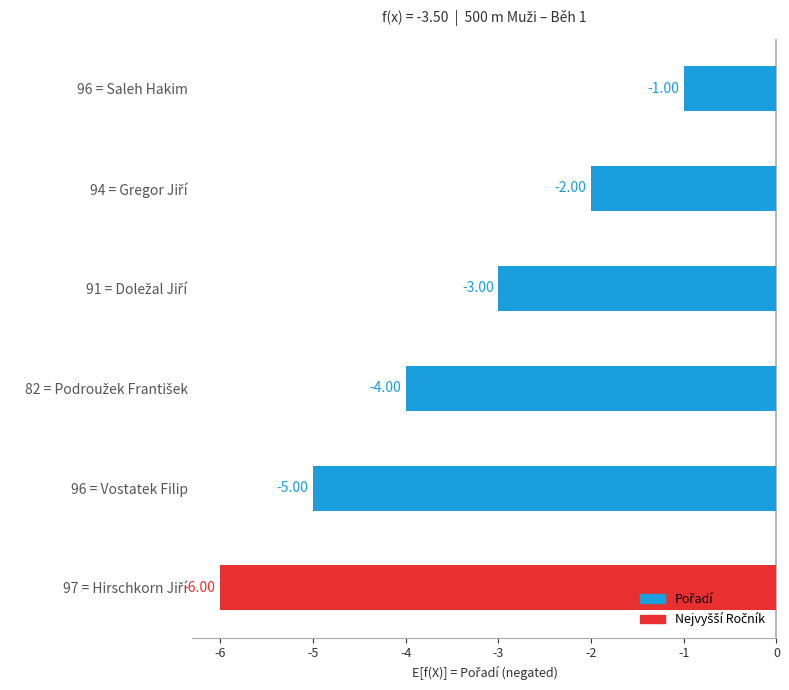

What is the sum of all values?

-21